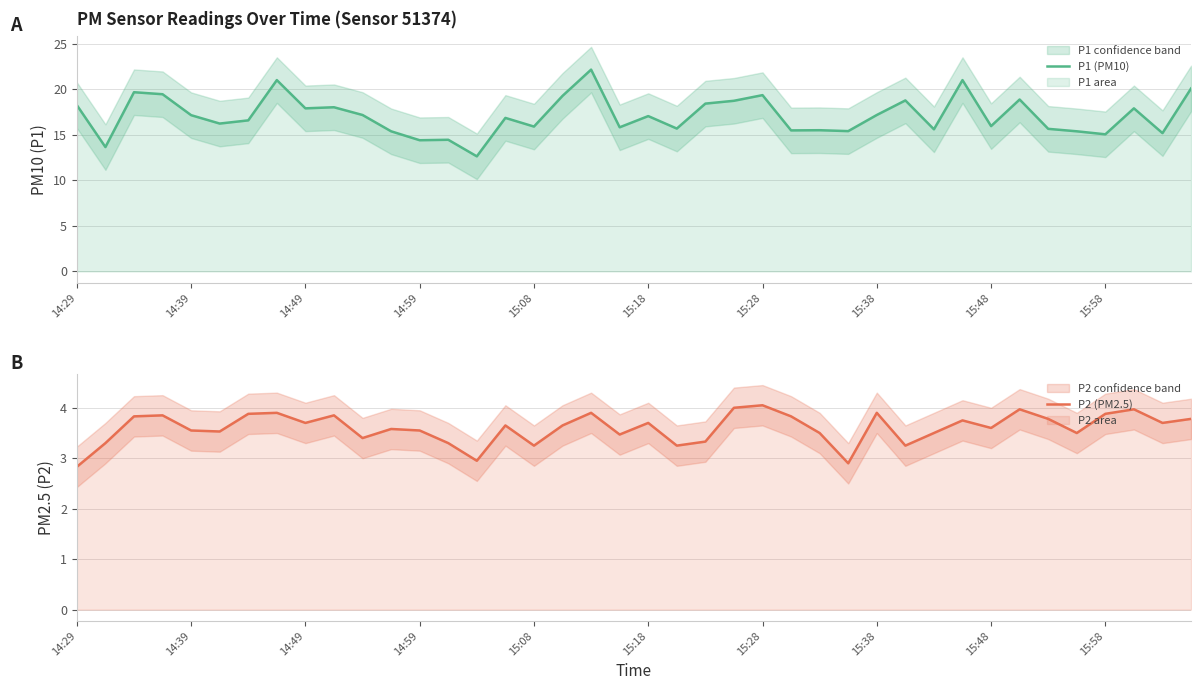

In P2 (PM2.5), how many points are lower than both neighbors (excluding endpoints)?

12